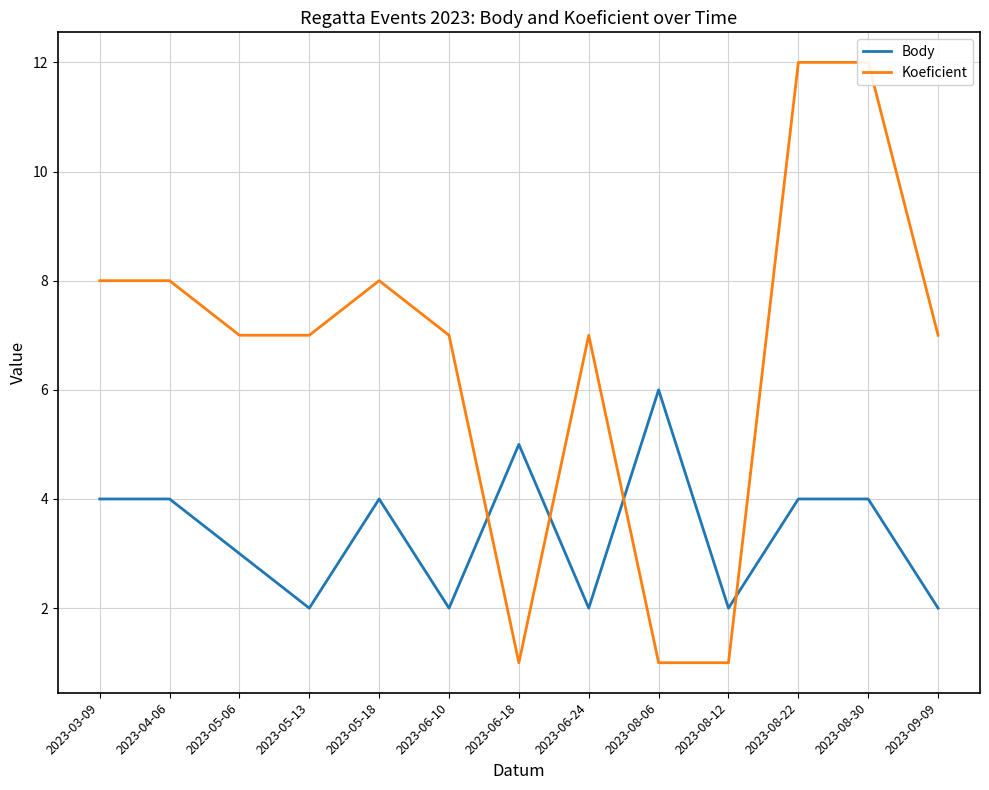

At which label does Koeficient reach its peak?

2023-08-22